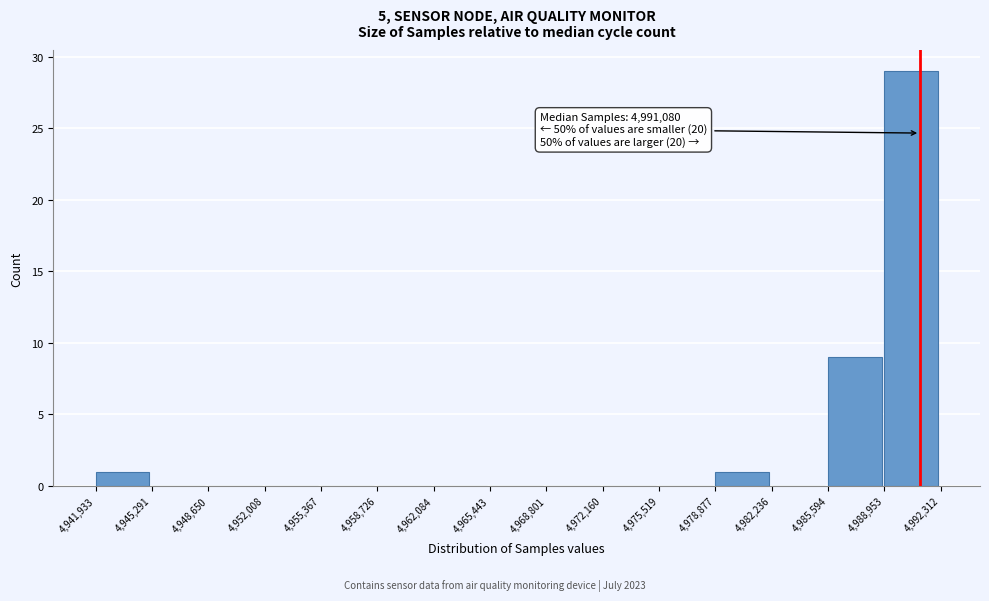

Over which range of the x-axis is the bar tallest?

4,988,953 to 4,992,312